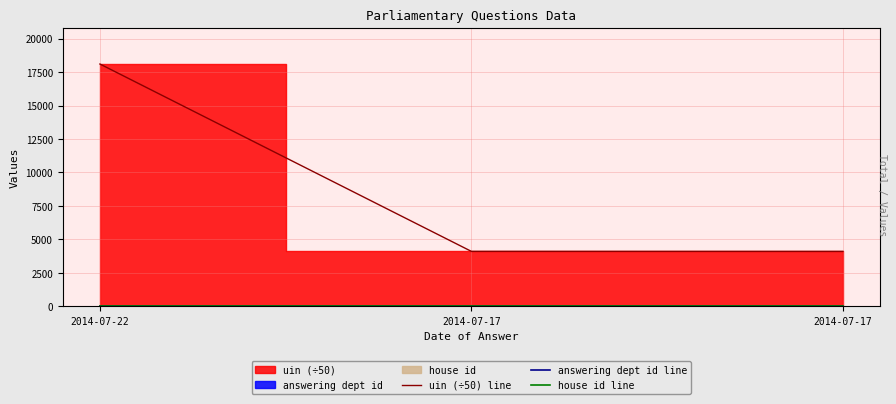

What is the maximum value for answering dept id line?

16.0